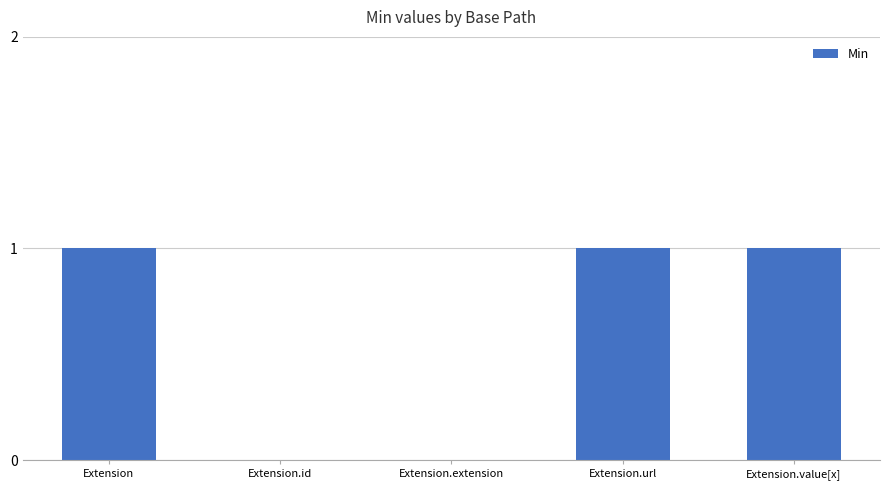

How many data points does each series have?

5